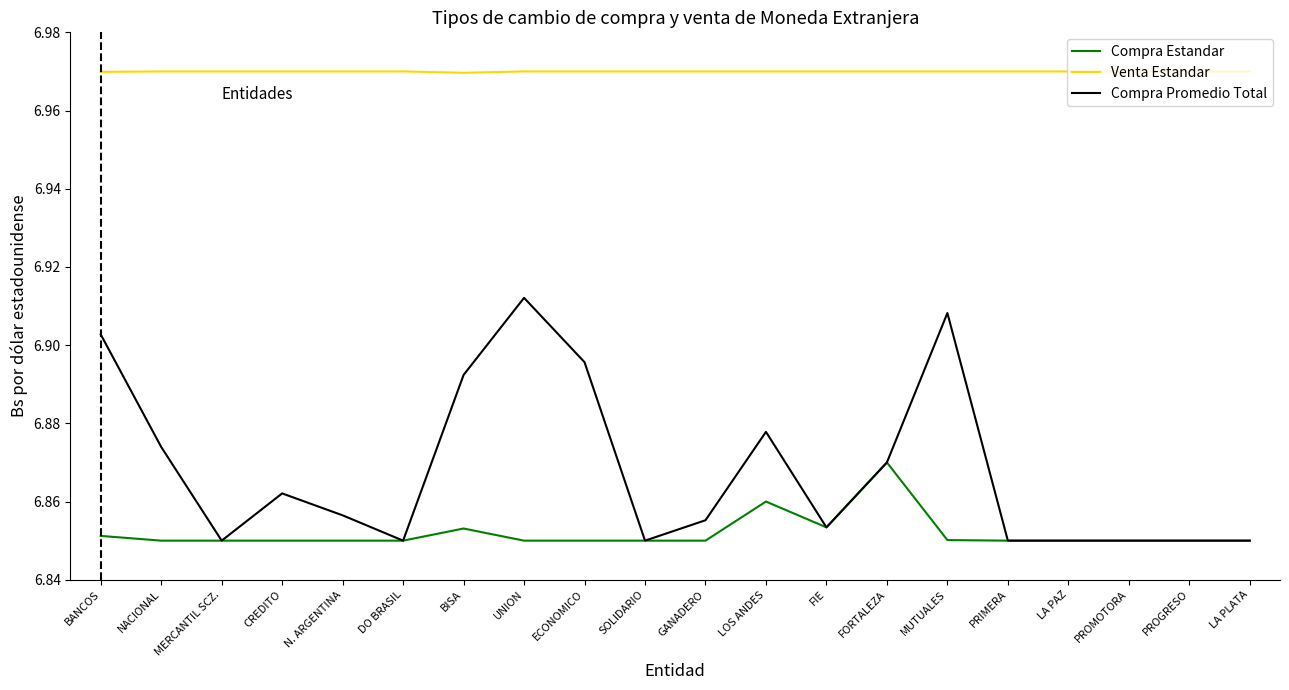

True or false: Venta Estandar has more than 0 points higher than both neighbors.

True